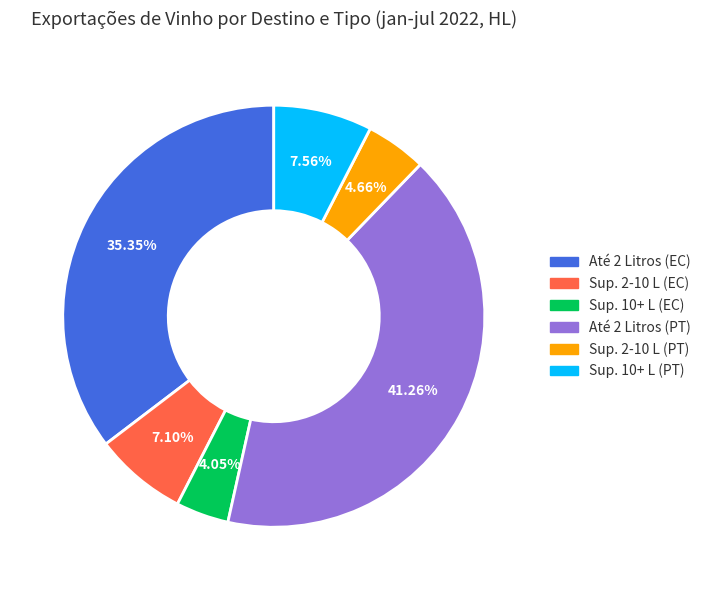

How many segments does this pie chart have?

6